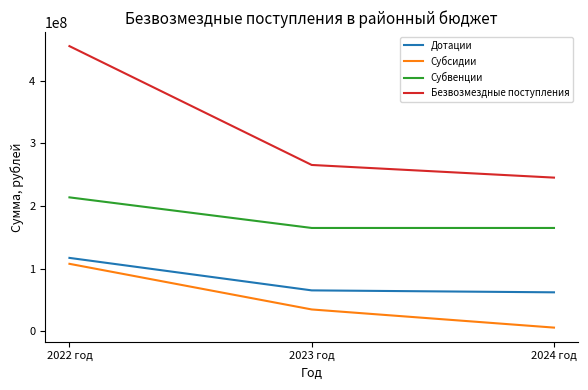

What value does the Субсидии series have at 2022 год?

107794740.3